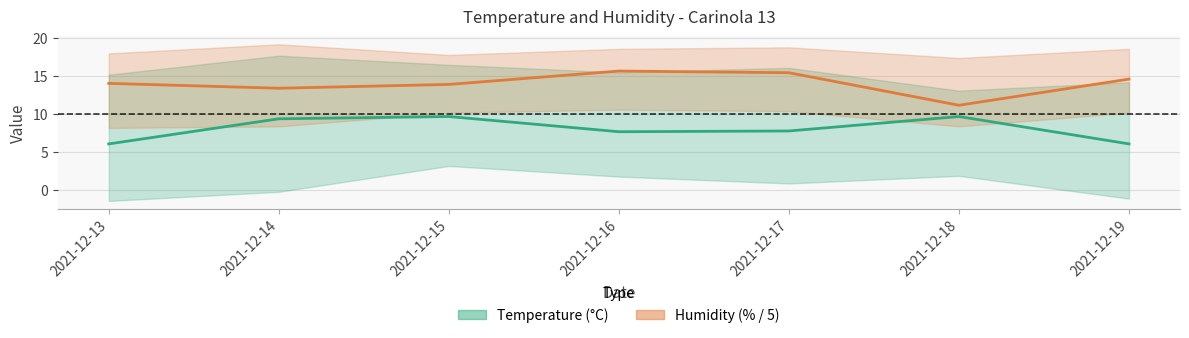

Reading left to right, list all the values displayed in this chart.

Temp Val (°C): 6.1	9.4	9.7	7.7	7.8	9.7	6.1
Humidity Val (% / 5): 14.1	13.4	13.9	15.7	15.5	11.2	14.6